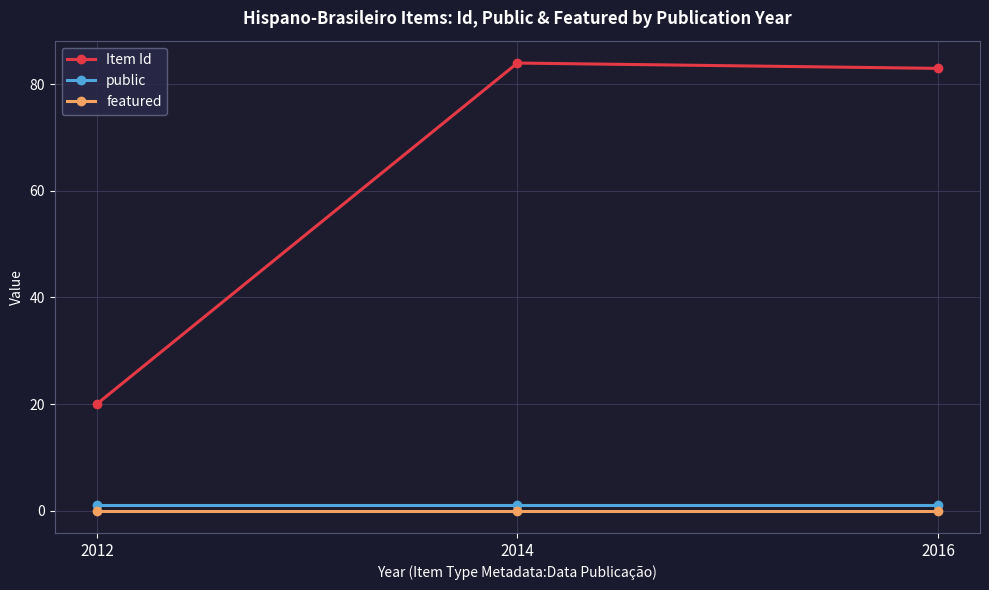

At how many categories does at least one series exceed 69?

2